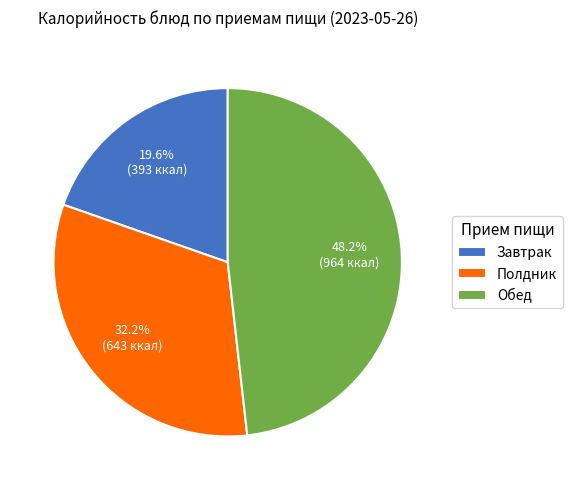

Is there a majority slice in this chart?

No